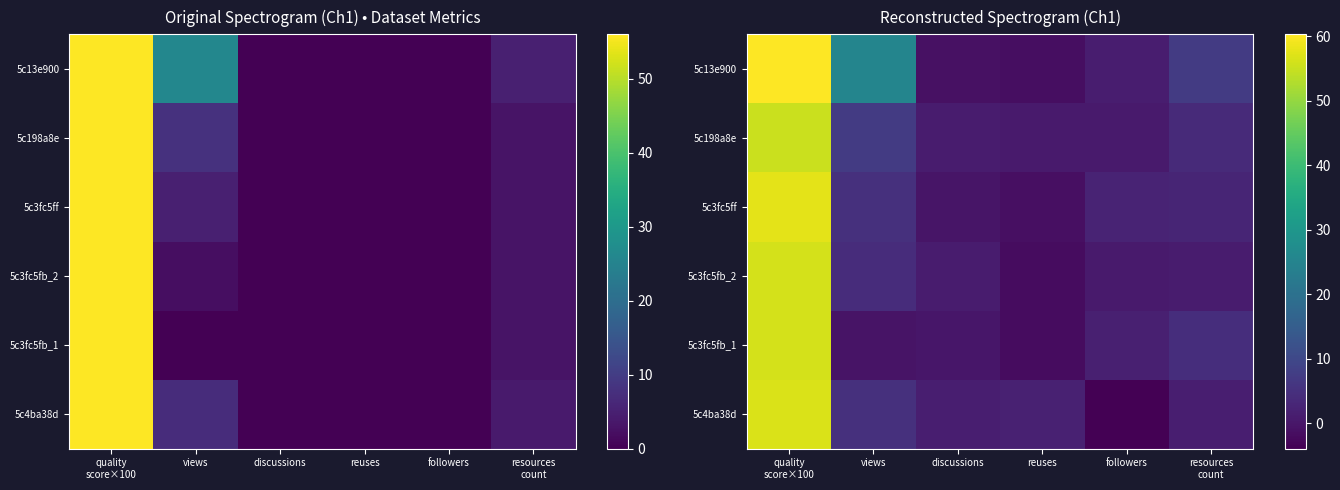

What is the sum of the 5c3fc5fb_2 values at followers and quality score×100?

56.9